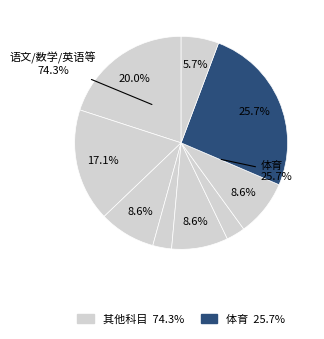

How many segments does this pie chart have?

9